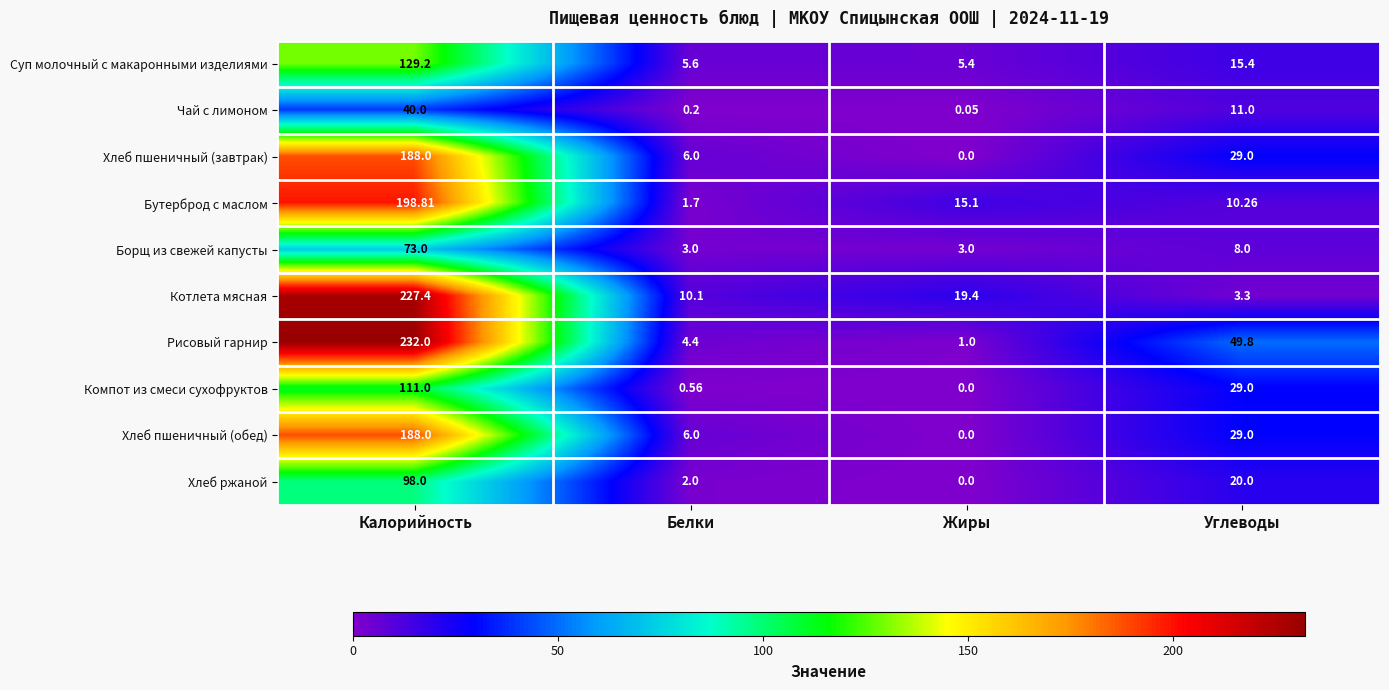

How many values in the Борщ из свежей капусты series are below 8?

2